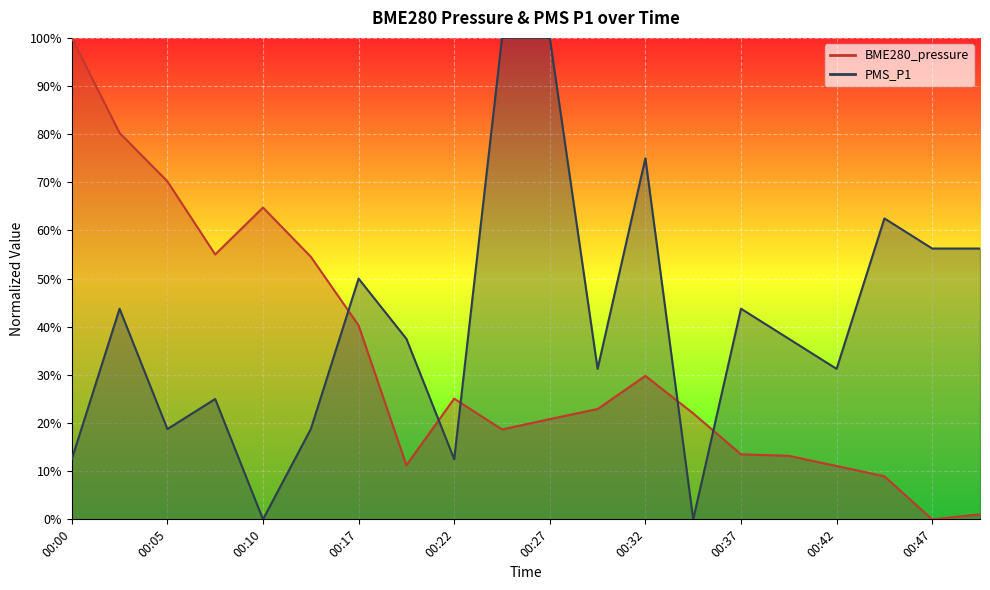

What is the value of the BME280_pressure point at the 13th from the left?

29.8